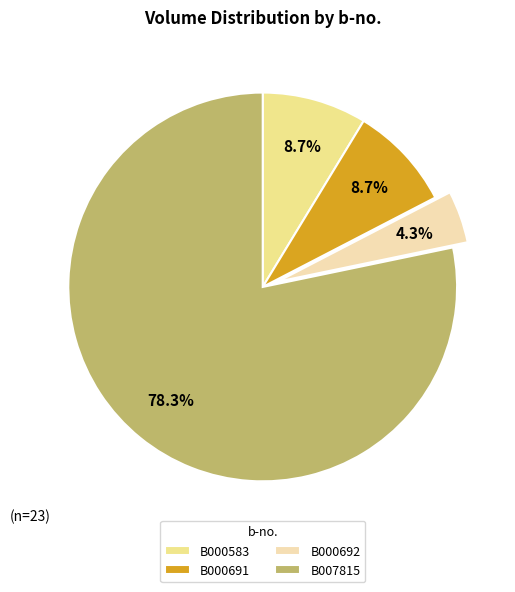

To the nearest percent, what portion does B007815 represent?

78%